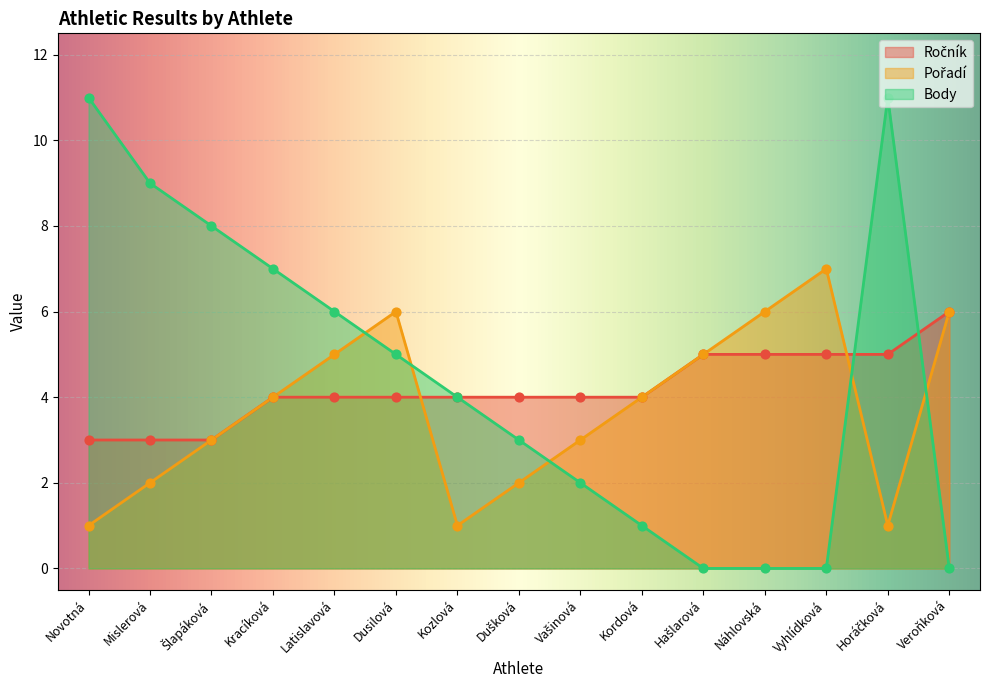

Which series has the largest total across all categories?

Body